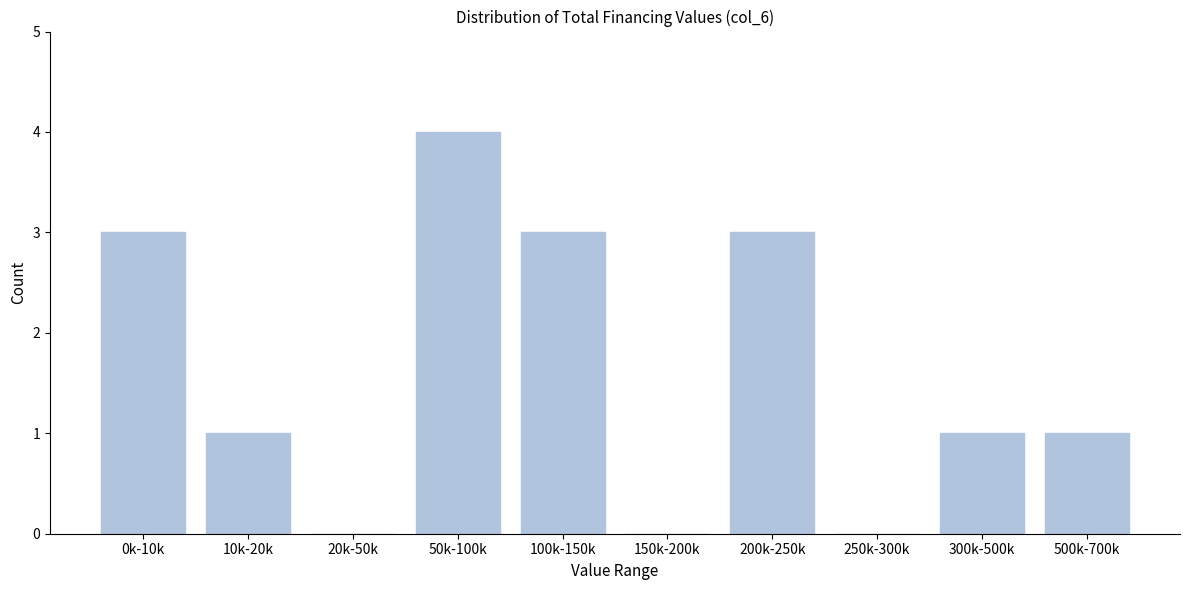

Reading left to right, transcribe all the data shown in this chart.

0k-10k=3	10k-20k=1	20k-50k=0	50k-100k=4	100k-150k=3	150k-200k=0	200k-250k=3	250k-300k=0	300k-500k=1	500k-700k=1